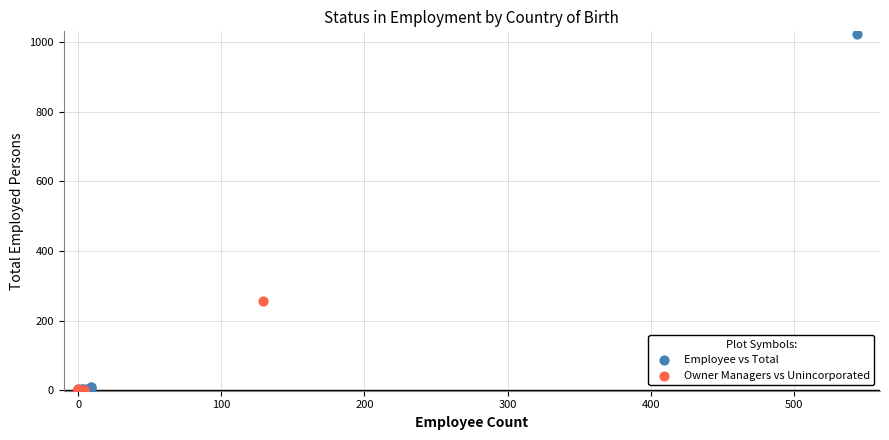

Which series reaches the maximum Y coordinate?

Employee vs Total